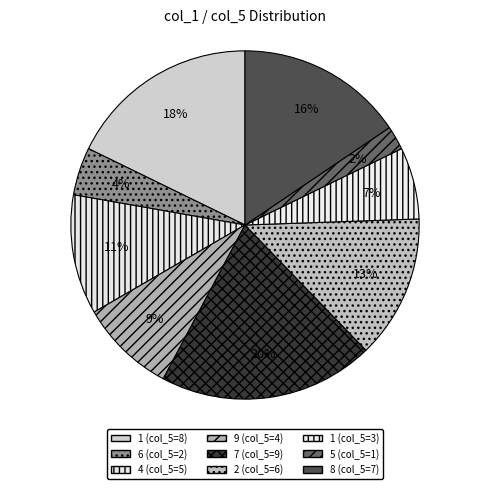

How many slices are in this pie chart?

9